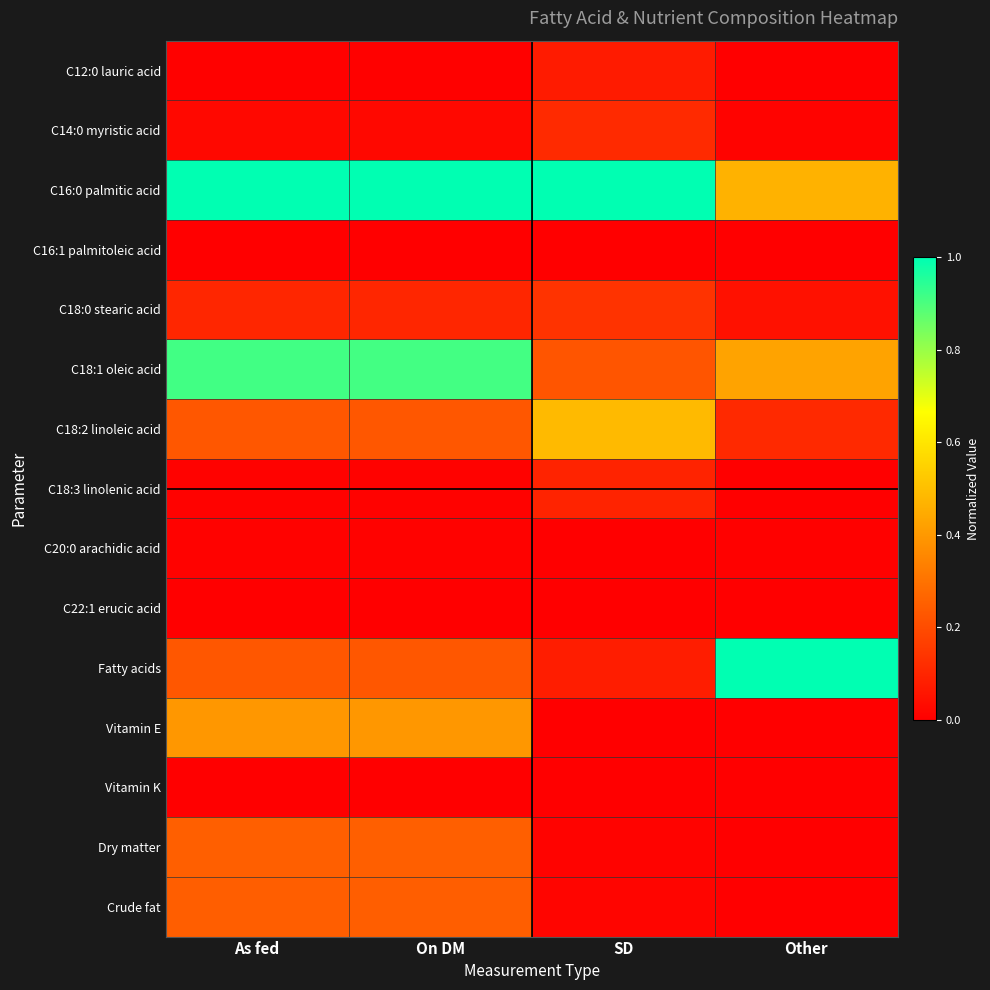

Which has a higher value, As fed or Other?

As fed